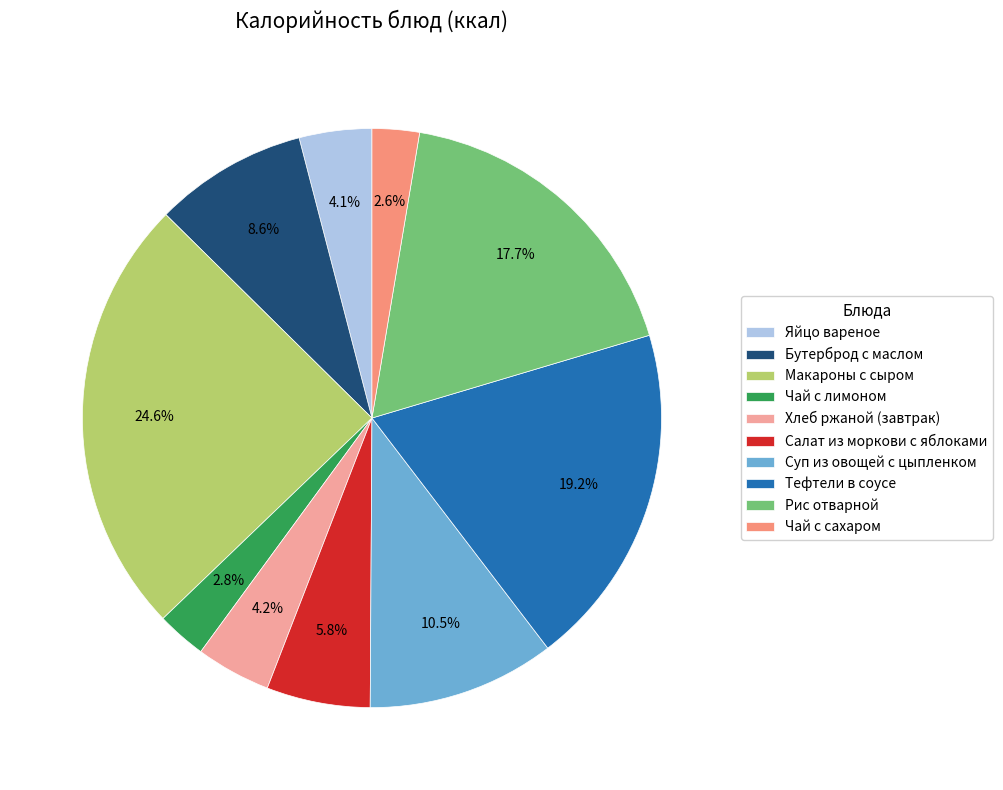

What percentage is the Чай с лимоном slice, to the nearest percent?

3%